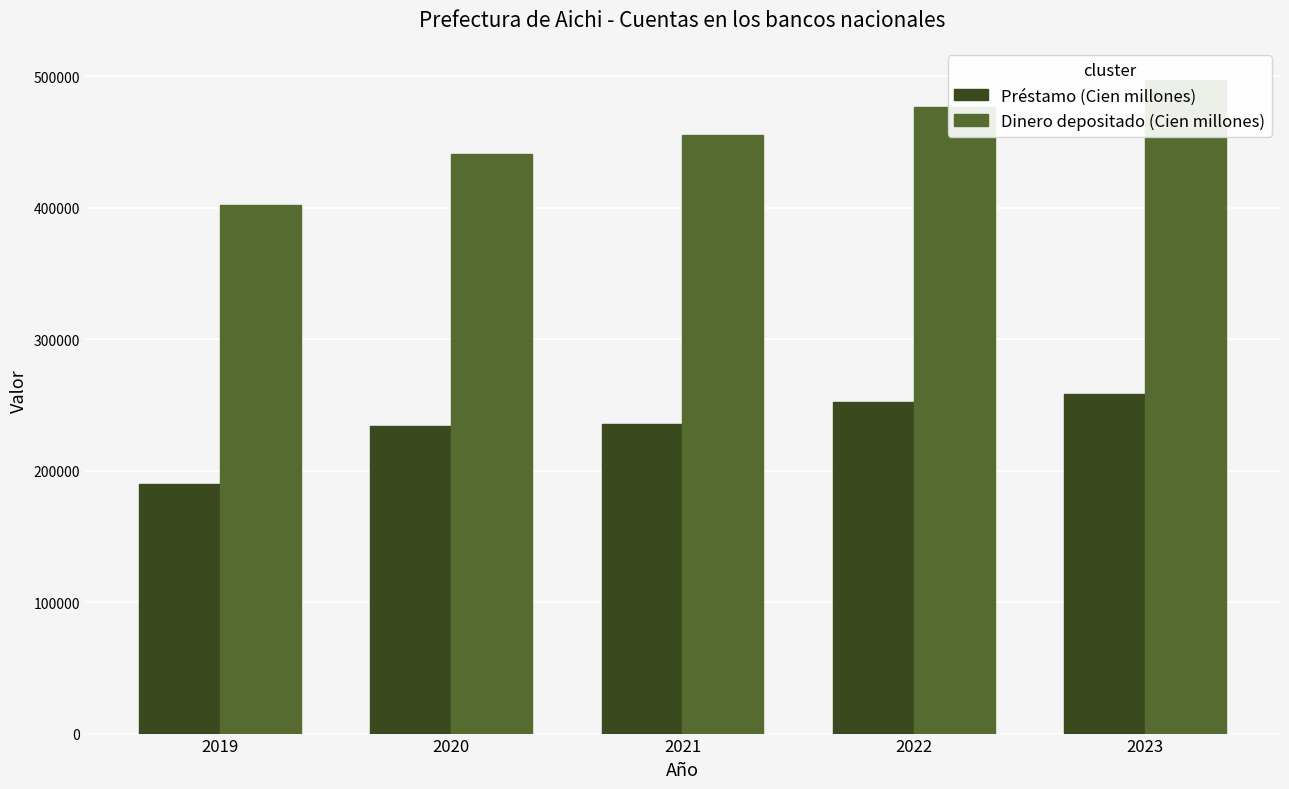

Does the chart contain stacked bars?

No